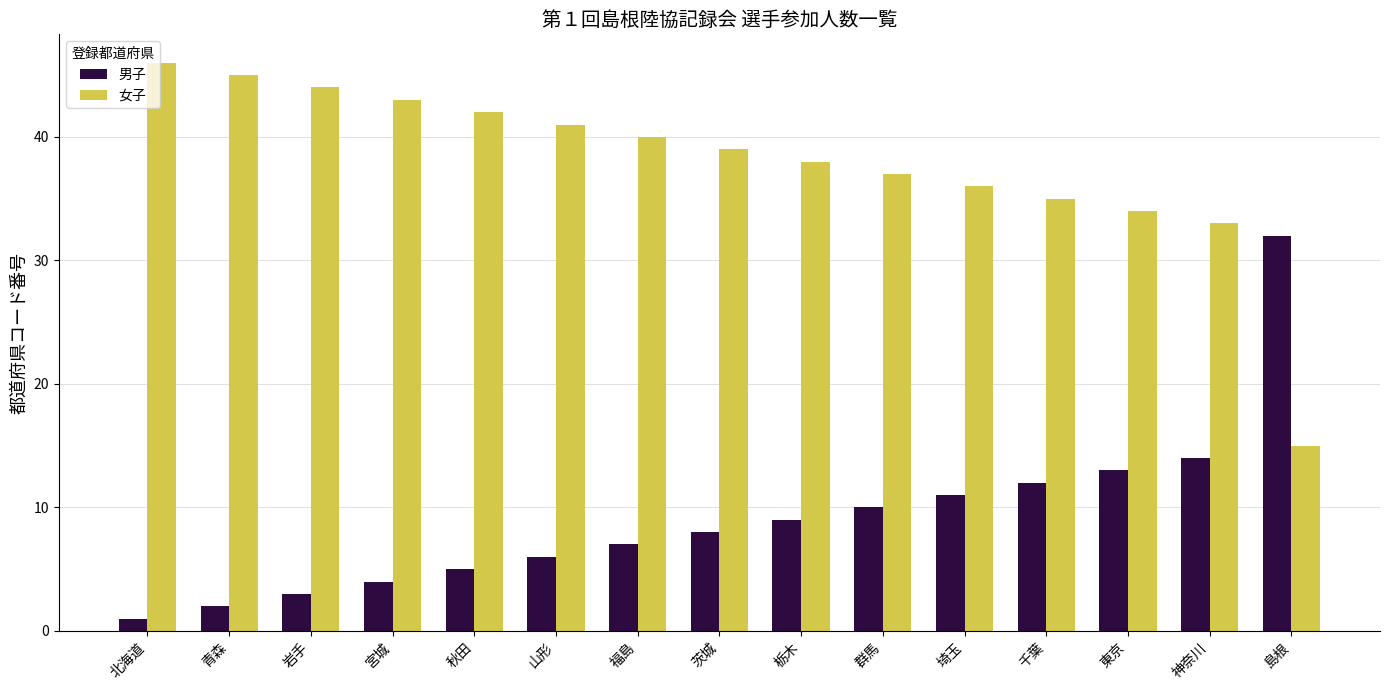

How many bars are there in each group?

2